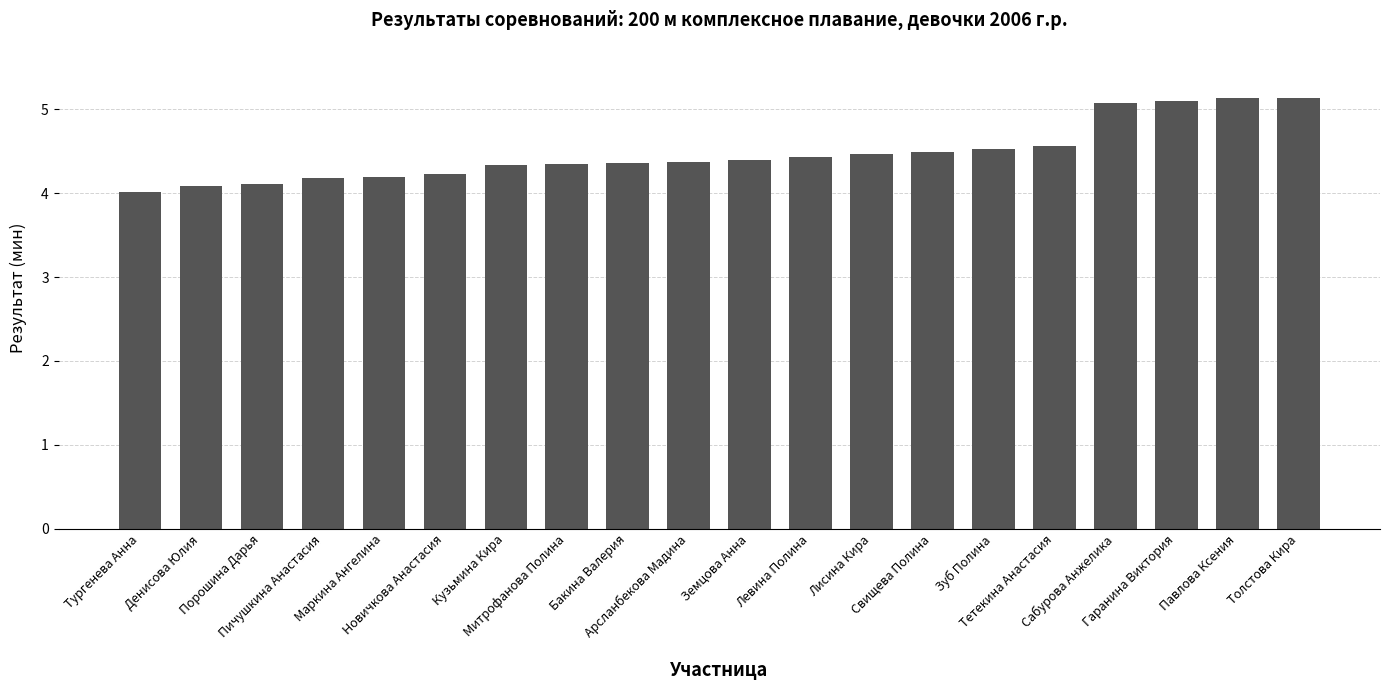

What is the value of the 10th bar from the left?

4.4